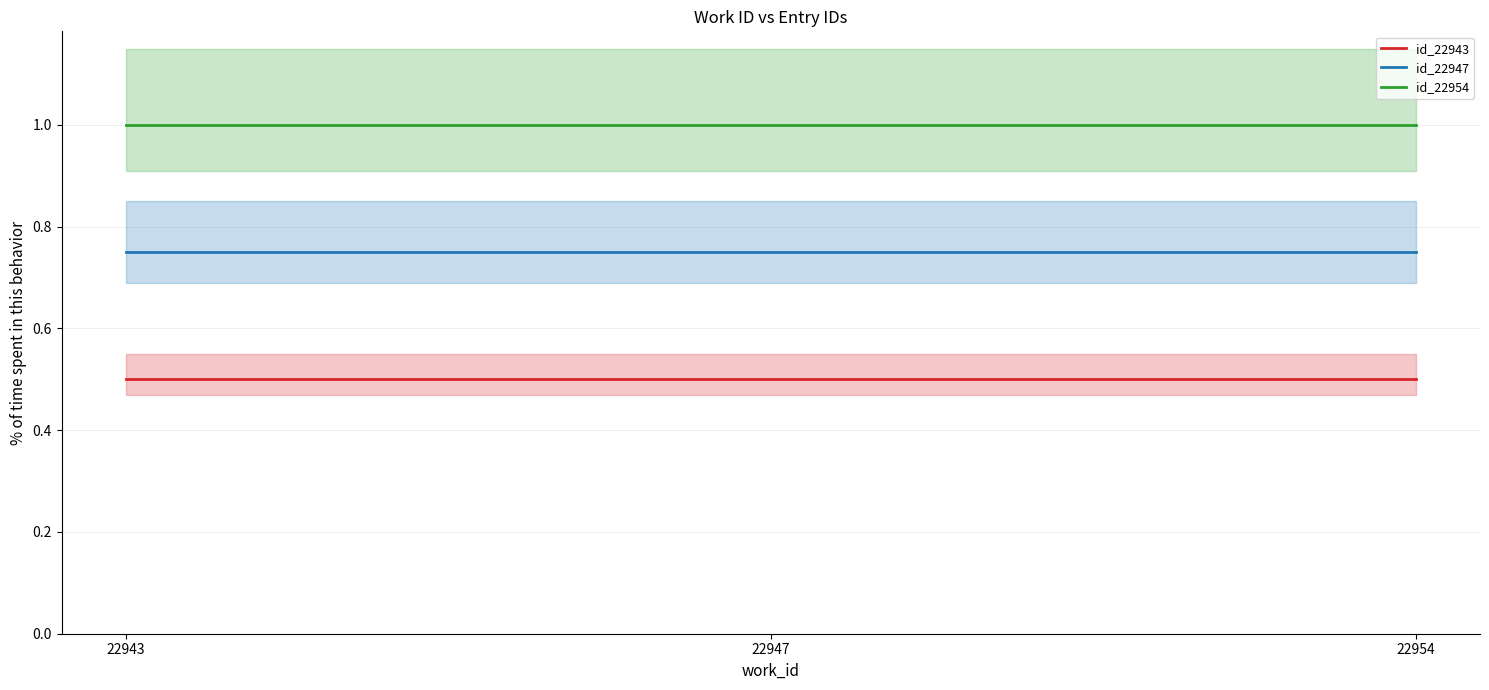

Which series has the largest total across all categories?

id_22954